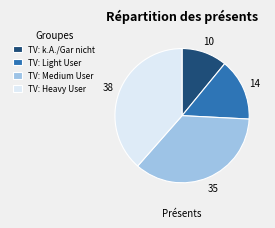

Is there a majority slice in this chart?

No